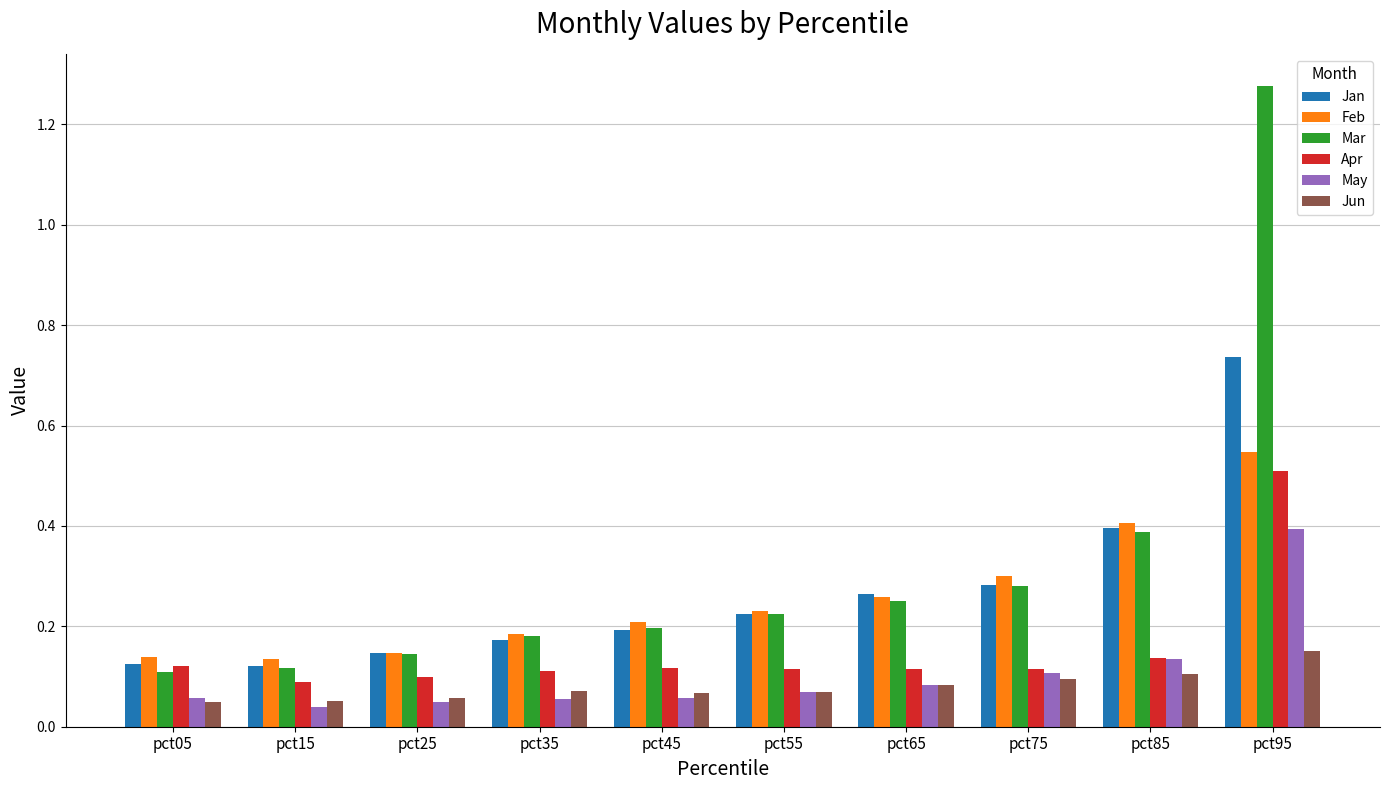

At which label does Mar reach its peak?

pct95